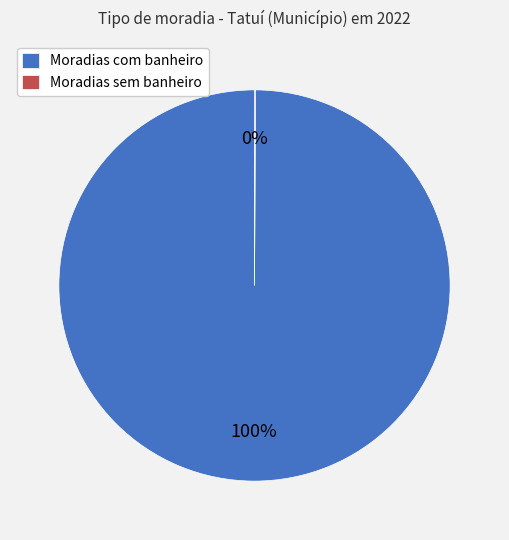

To the nearest percent, what is the difference between the largest and smallest slice percentages?

100%